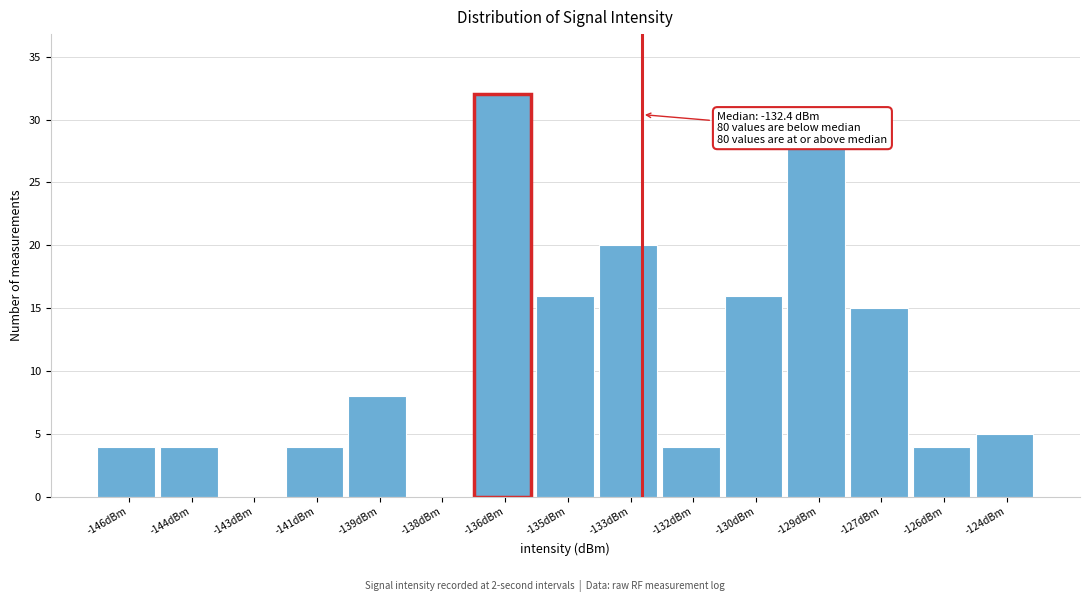

Reading right to left, list all the values displayed in this chart.

-124dBm=5	-126dBm=4	-127dBm=15	-129dBm=28	-130dBm=16	-132dBm=4	-133dBm=20	-135dBm=16	-136dBm=32	-138dBm=0	-139dBm=8	-141dBm=4	-143dBm=0	-144dBm=4	-146dBm=4